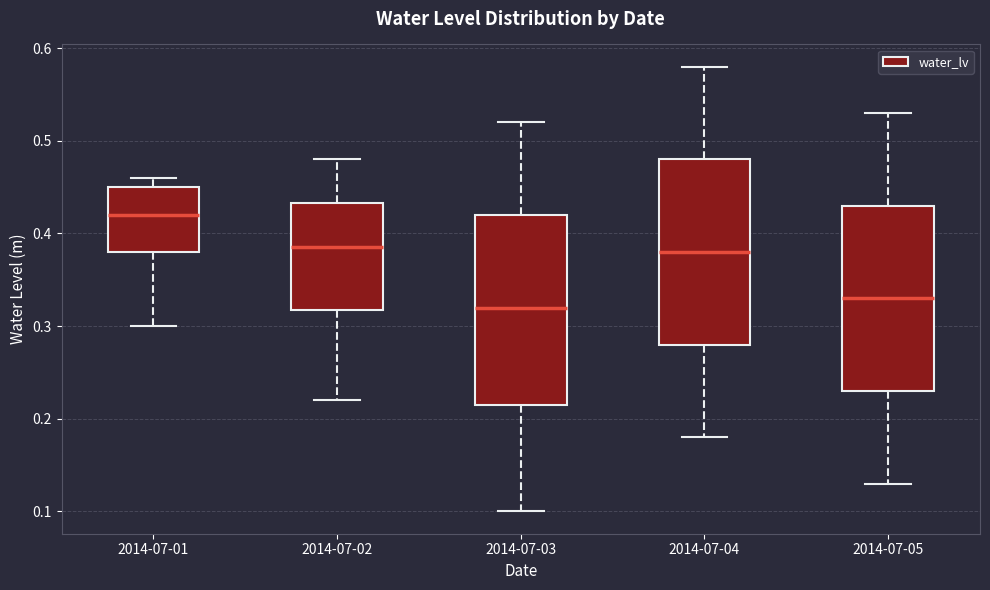

Which box's median line is the lowest?

2014-07-03